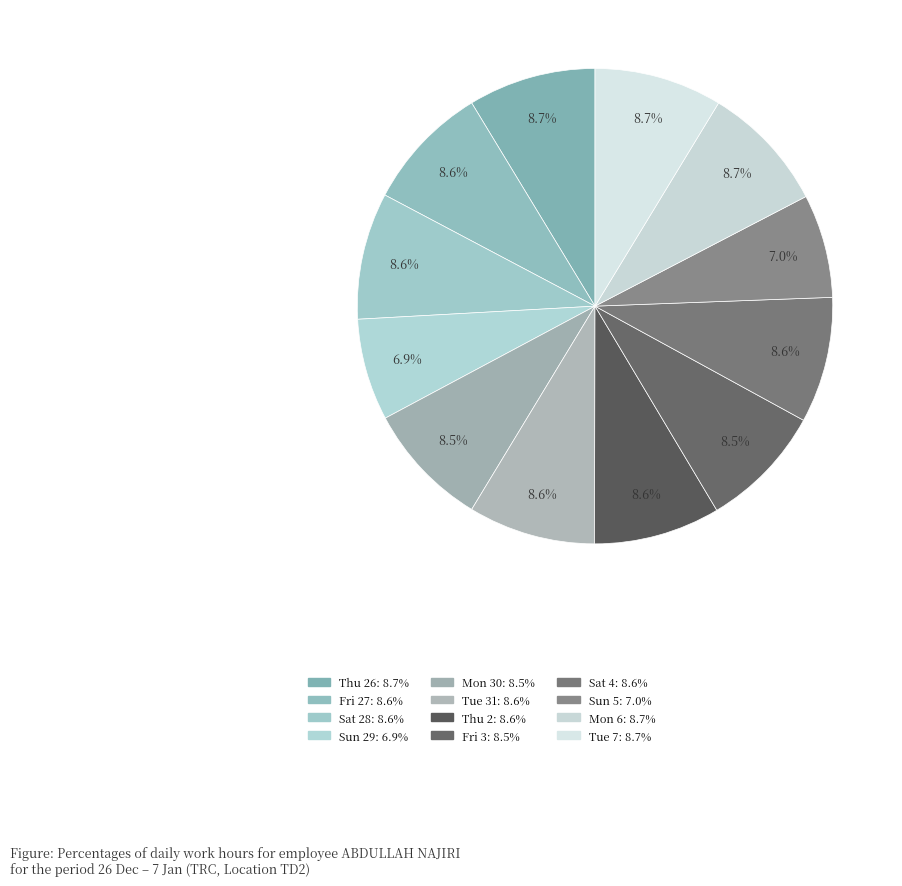

How many slices are in this pie chart?

12